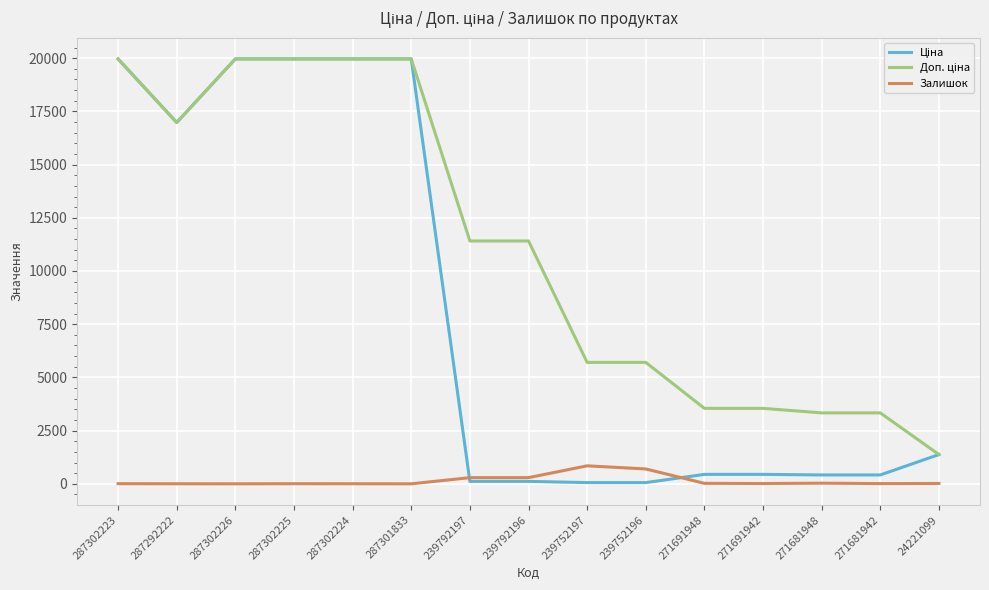

What is the greatest value displayed?

19964.2